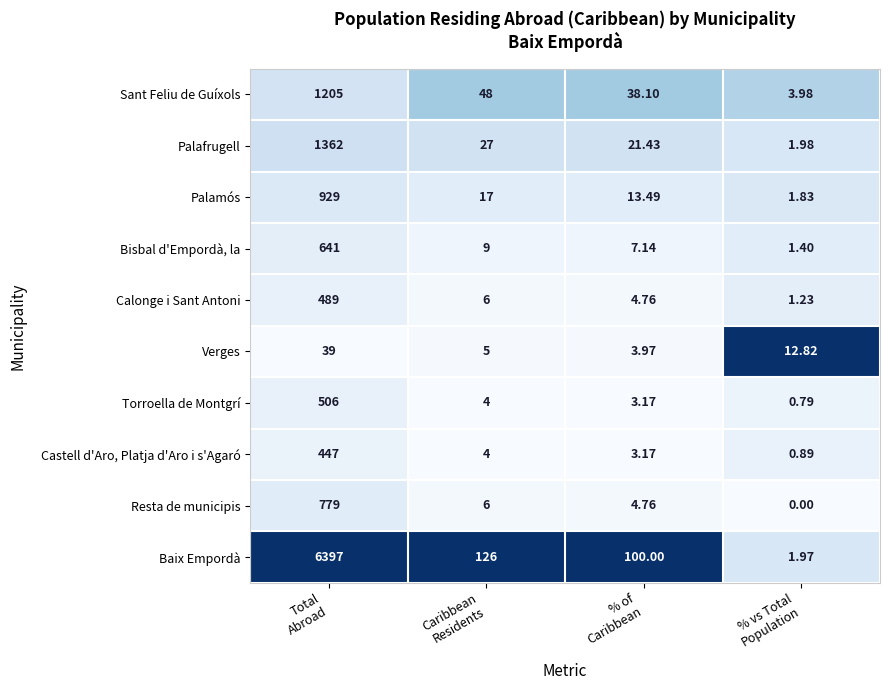

Which series has the largest range (max minus min)?

Baix Empordà